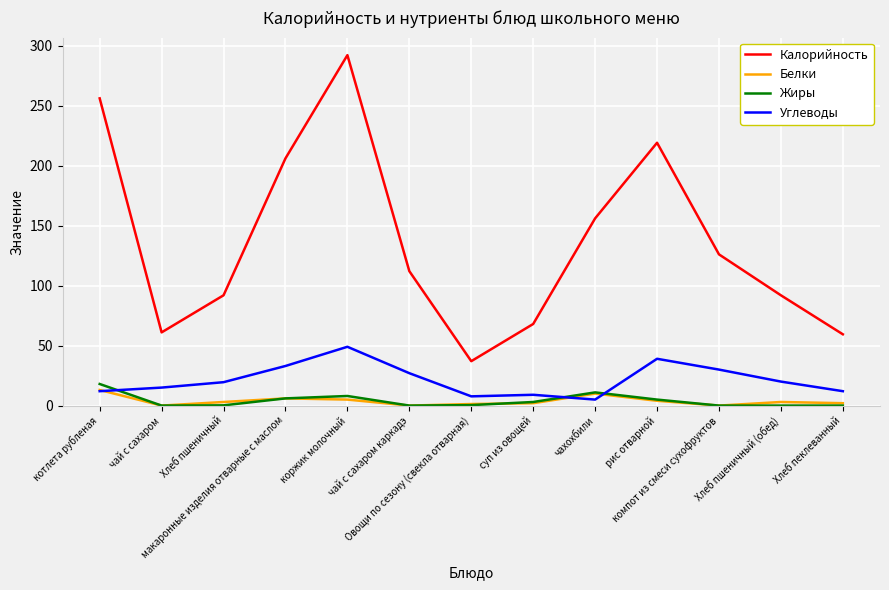

What is the sum of all Калорийность values?

1776.2